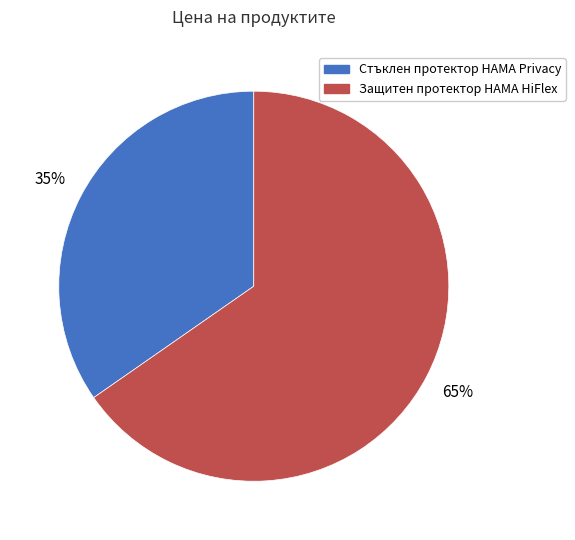

What percentage is the Защитен протектор HAMA HiFlex slice, to the nearest percent?

65%